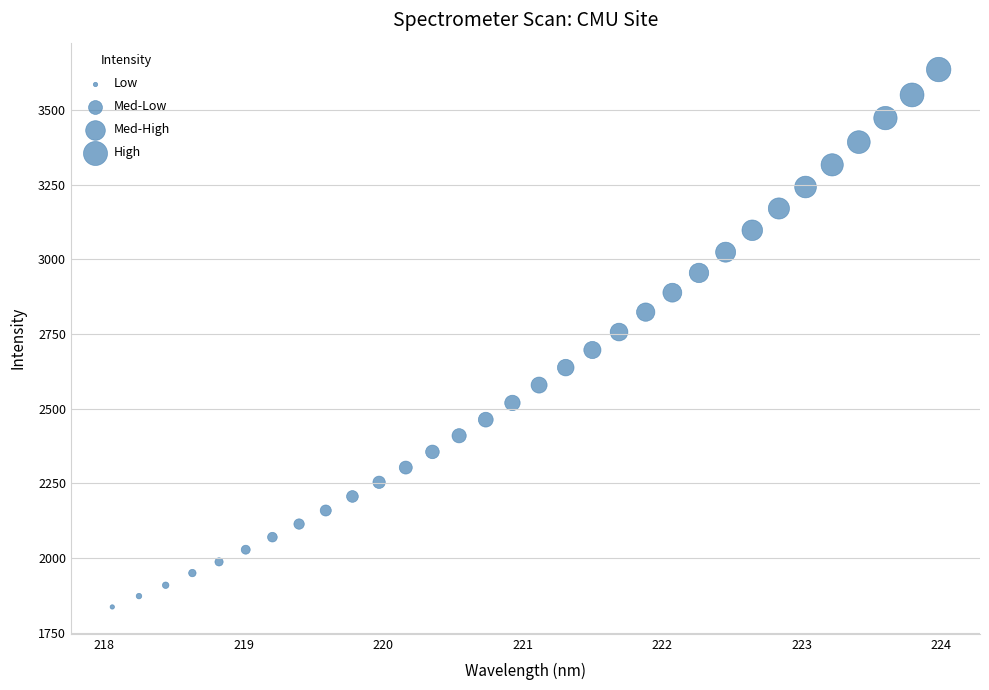

What is the range of Y values (max minus min)?

1800.0